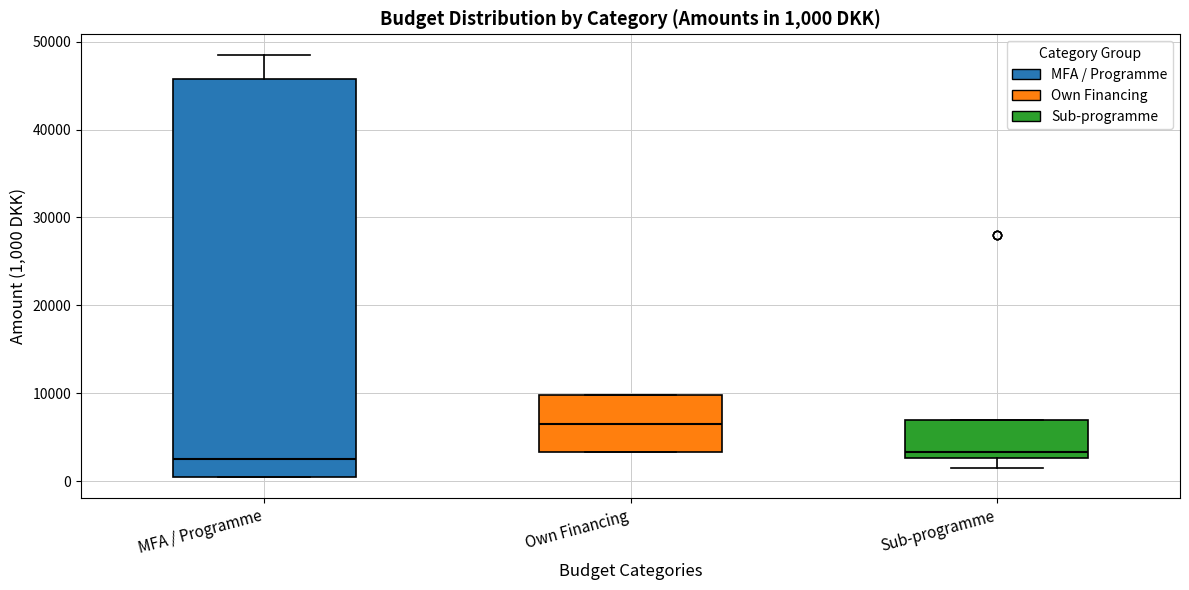

Which box has the highest median line?

Own Financing